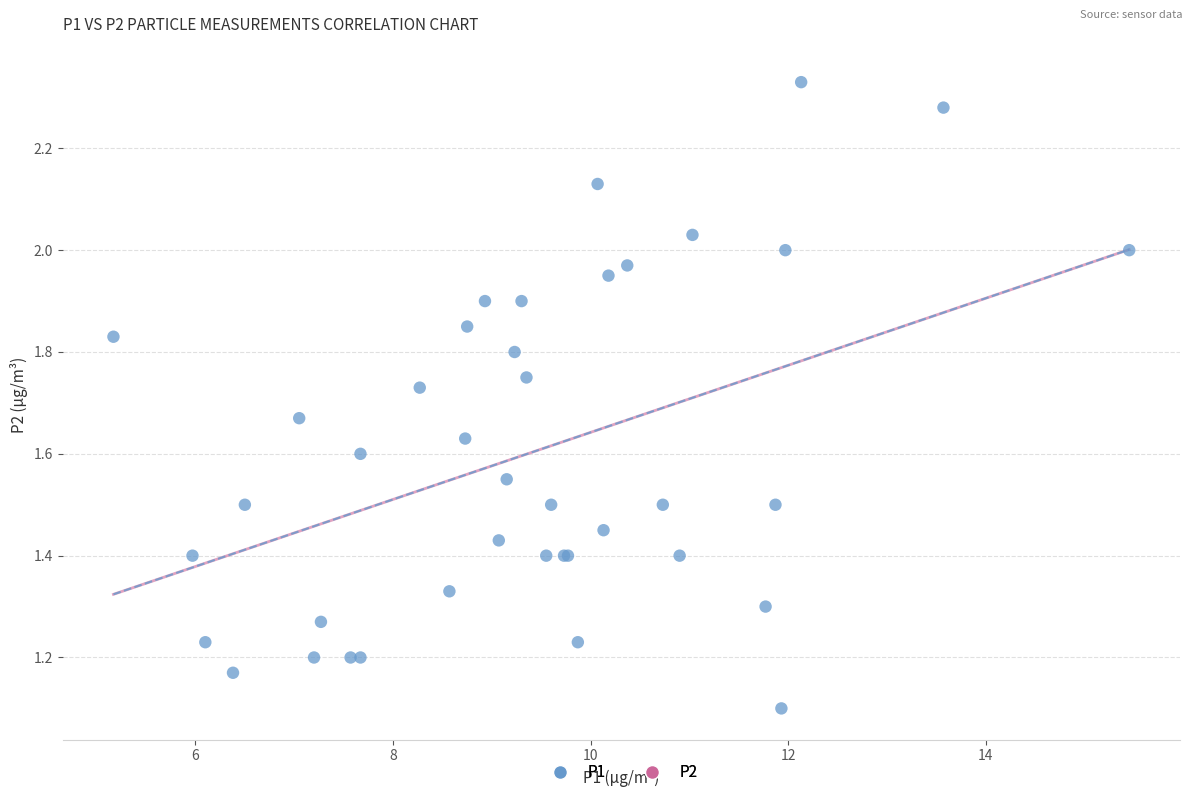

What Y value in the scatter plot is closest to 1?

1.1